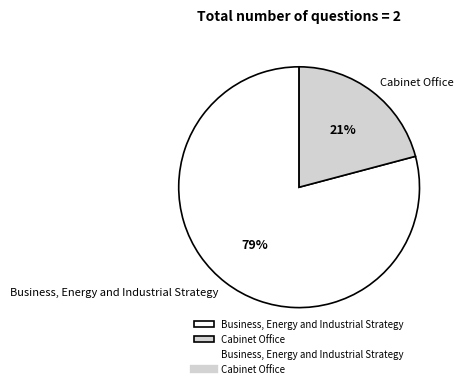

To the nearest percent, what percentage of the pie is Business, Energy and Industrial Strategy?

79%